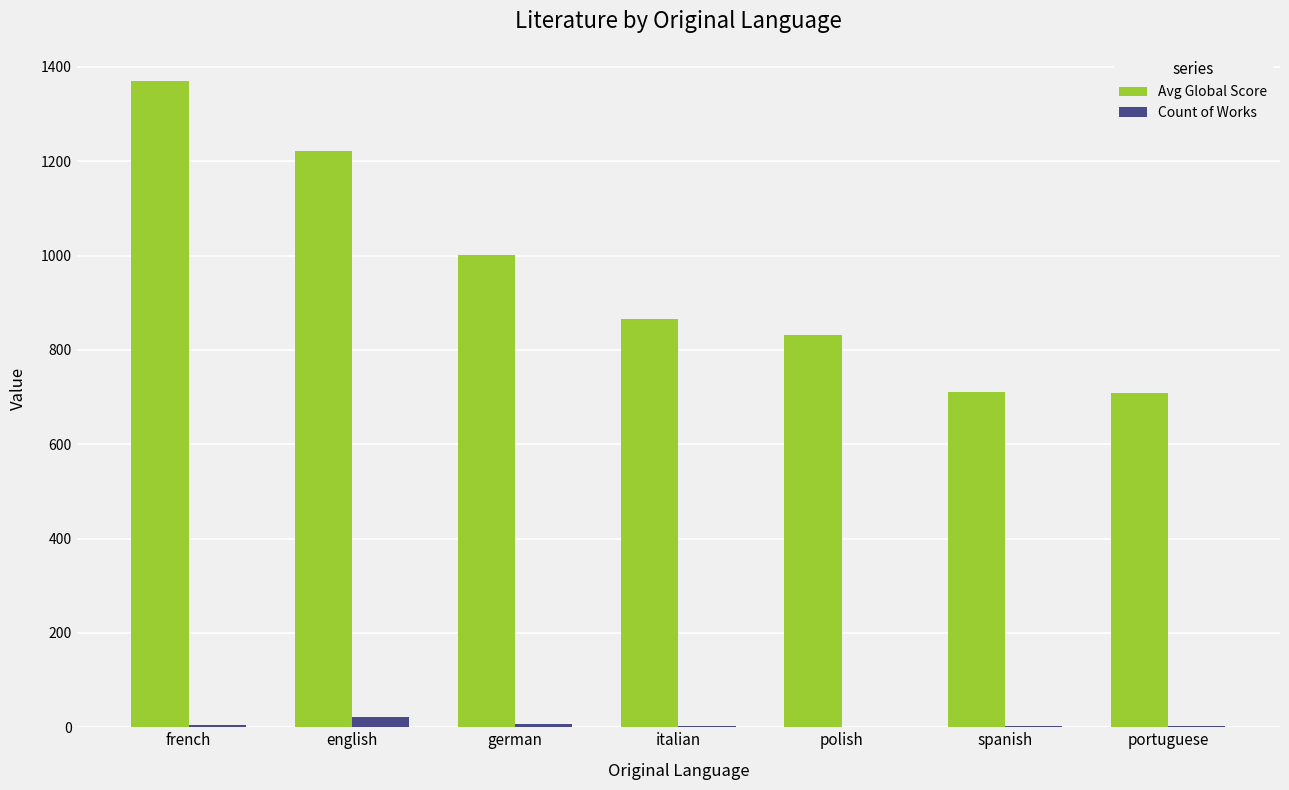

Which series has the widest spread of values?

Avg Global Score